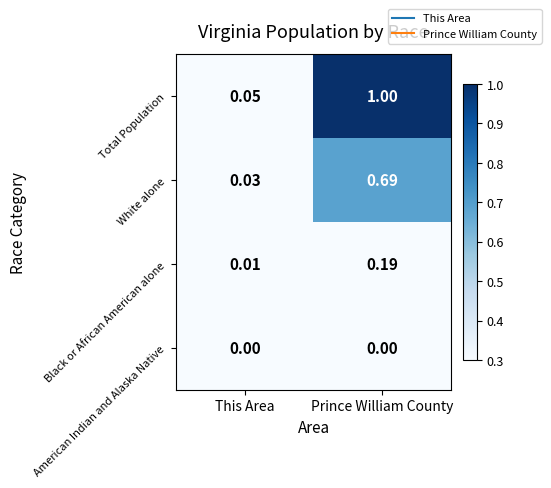

Rank the series at Prince William County from lowest to highest value.

American Indian and Alaska Native, Black or African American alone, White alone, Total Population